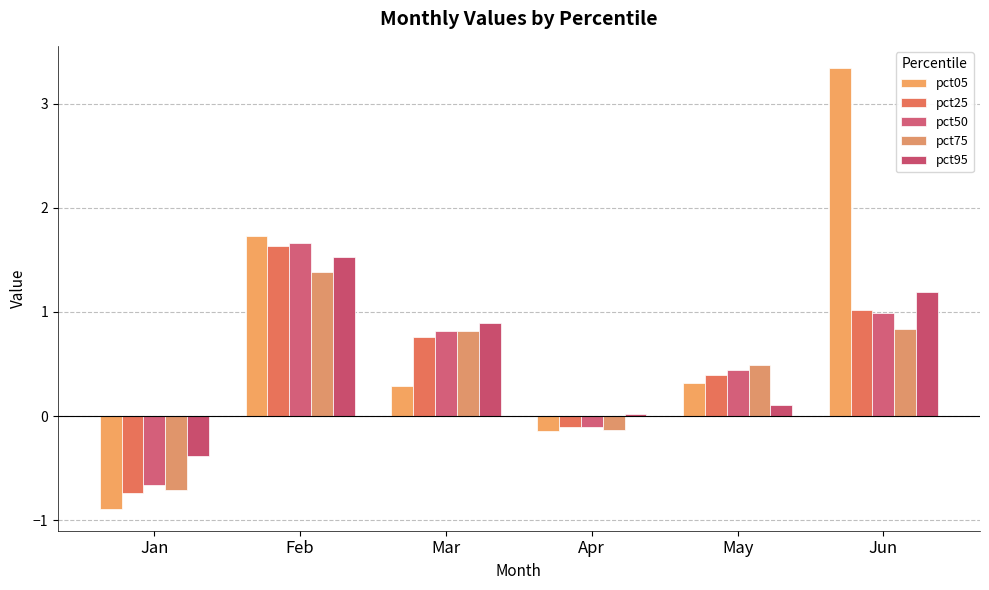

At which category is the sum across all series the highest?

Feb